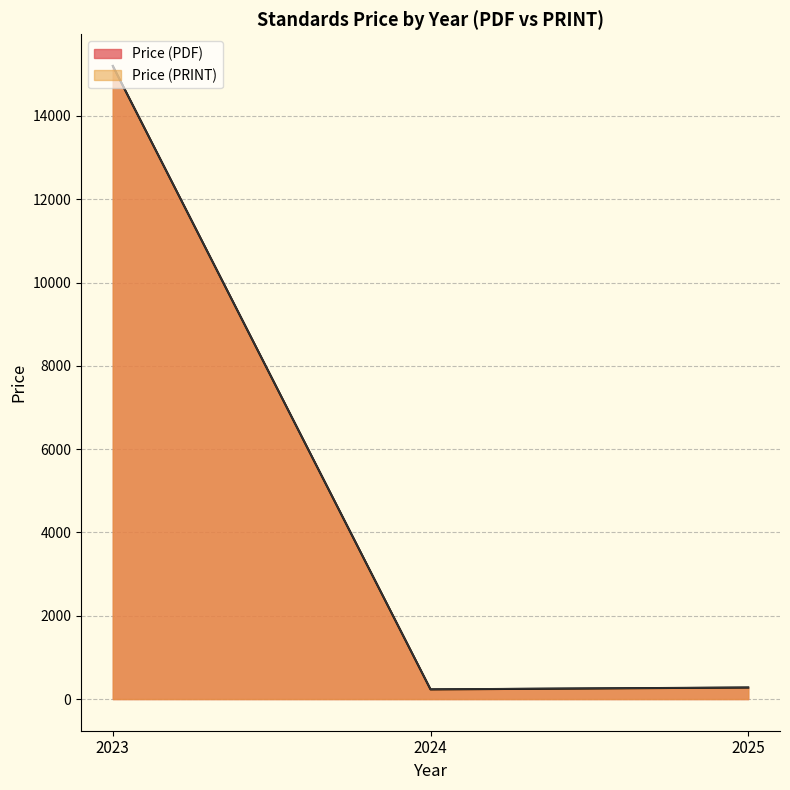

True or false: Price (PRINT) has a value of 236.2 at 2024.

True